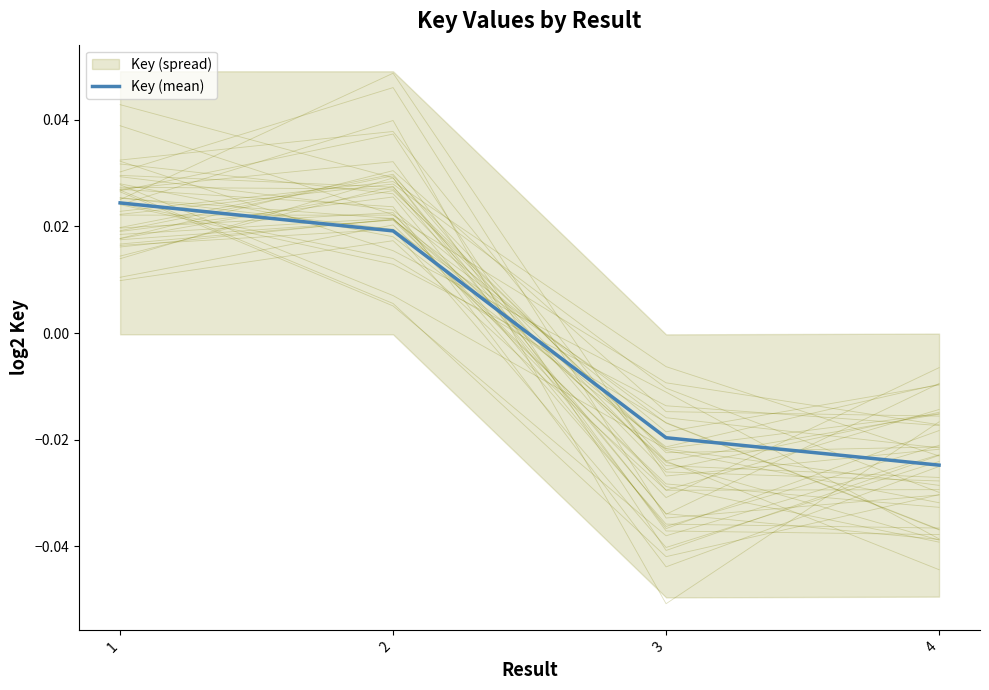

The chart shows a value of 0.0 at 1. True or false?

False